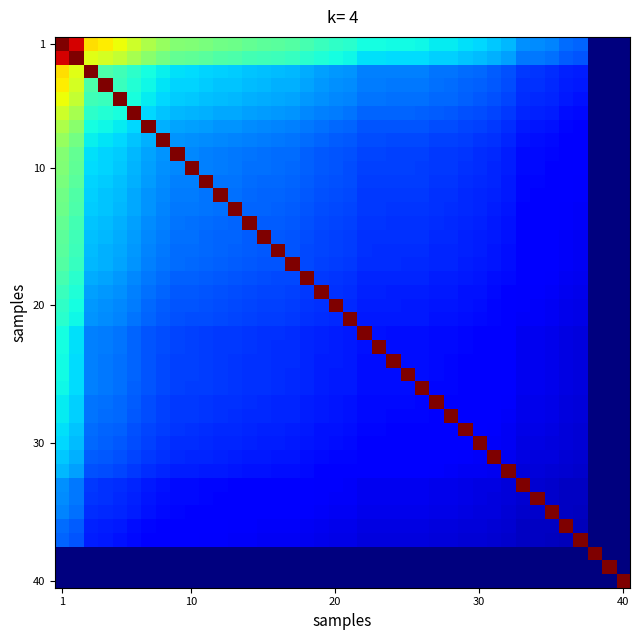

At which category is the sum across all series the highest?

1